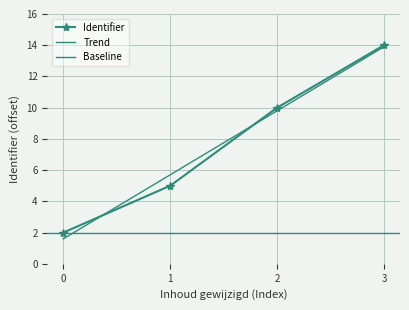

Count the values in the range 5 to 14.

3